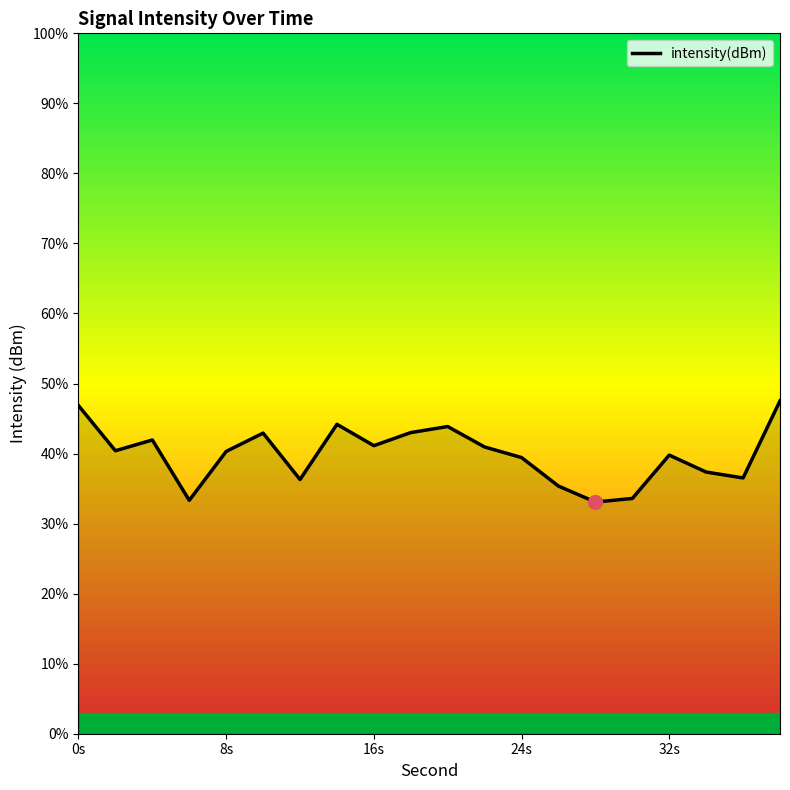

What is the maximum value shown in the chart?

47.5